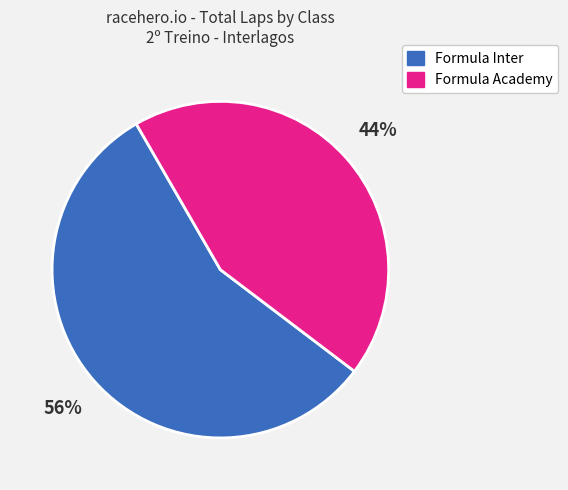

To the nearest percent, what is the average slice percentage?

50%